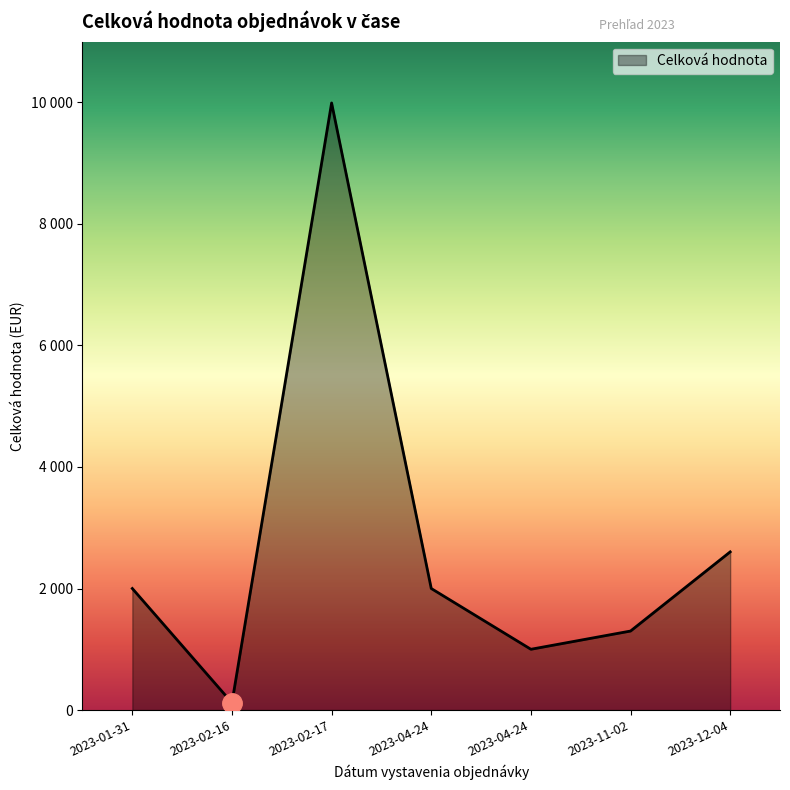

Does the chart display data point markers on the line(s)?

No